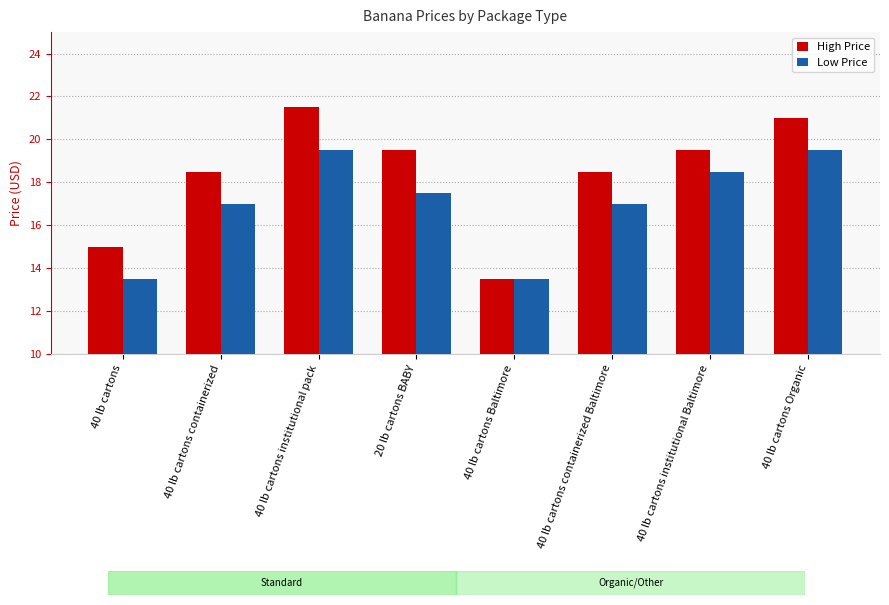

Are the bars grouped side by side (vs. stacked)?

Yes